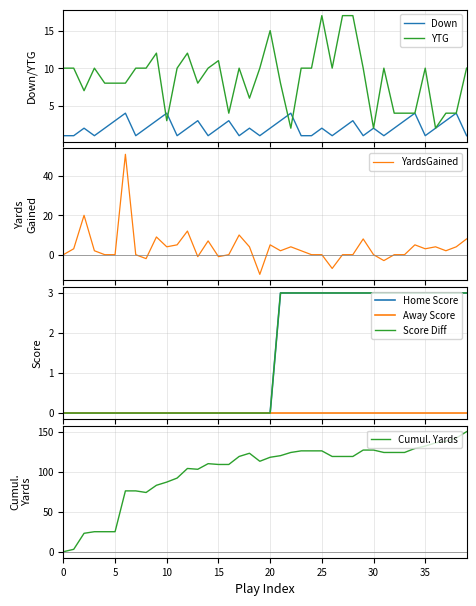

Which series ends up on top after the final intersection of YardsGained and YTG?

YTG